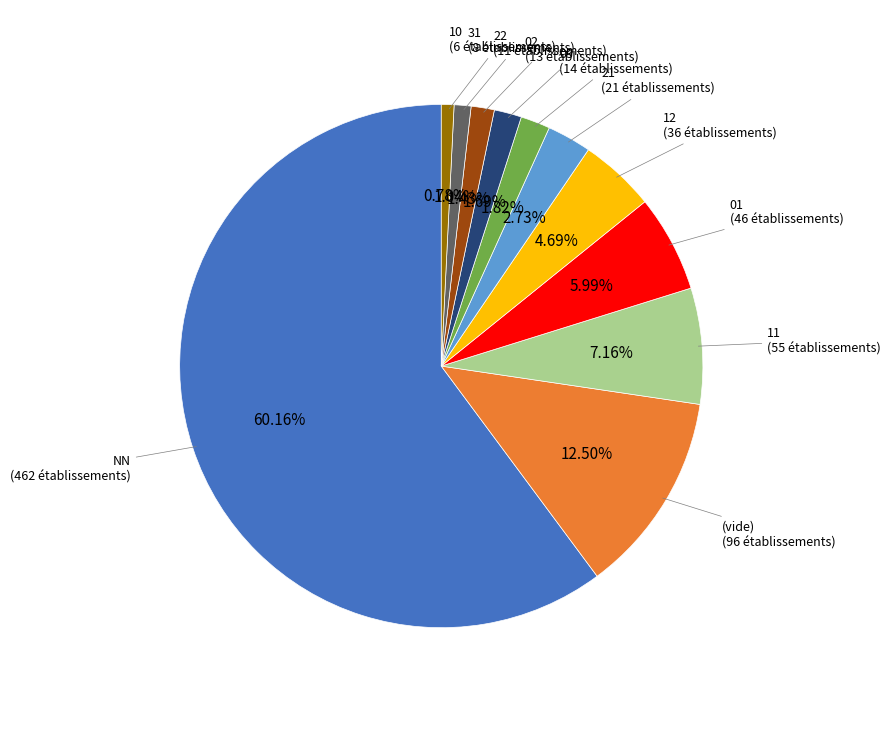

Between 03 and 31, which is larger?

03